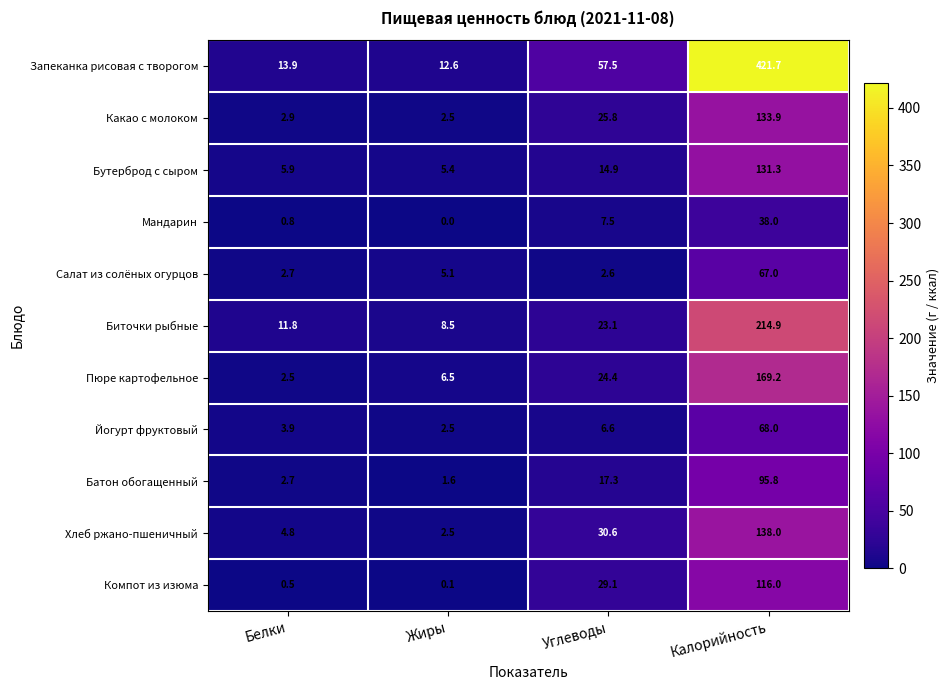

True or false: Бутерброд с сыром has a value of 5.4 at Жиры.

True